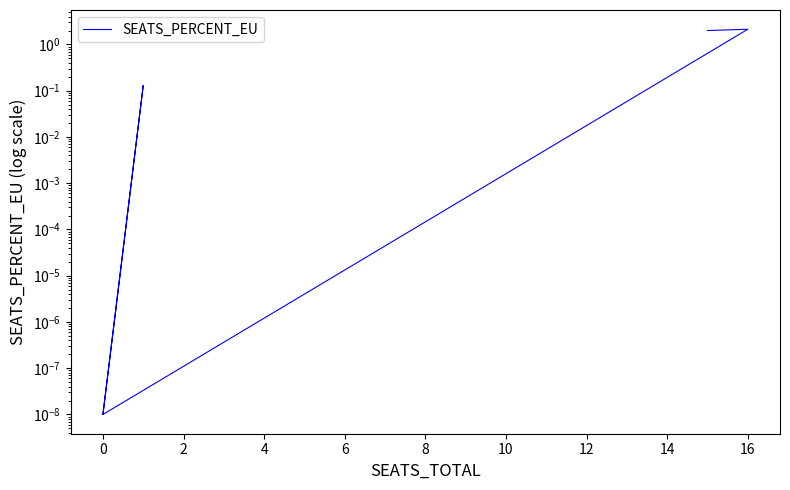

The chart shows a value of 0.0 at 8. True or false?

True